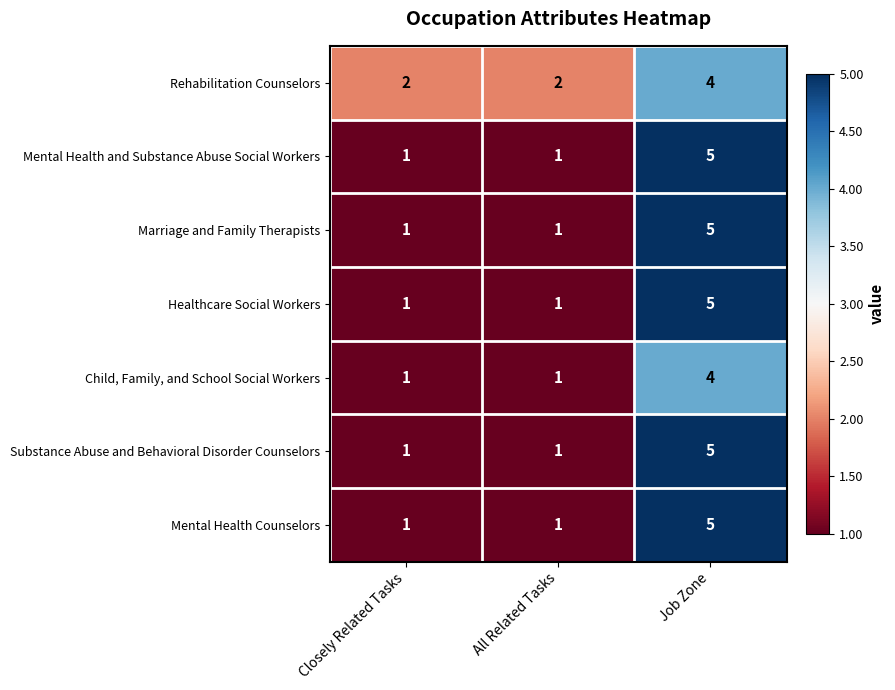

What is the total value across all series at Closely Related Tasks?

8